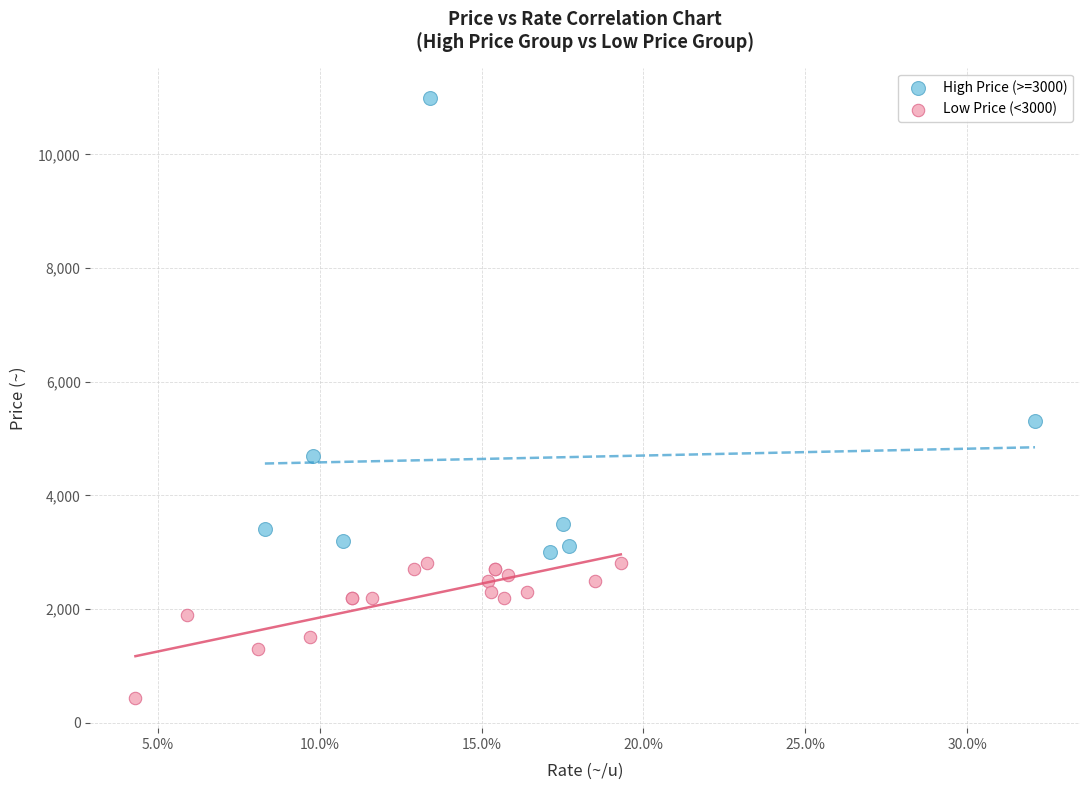

What are all the series names shown in the legend?

High Price (>=3000), Low Price (<3000)